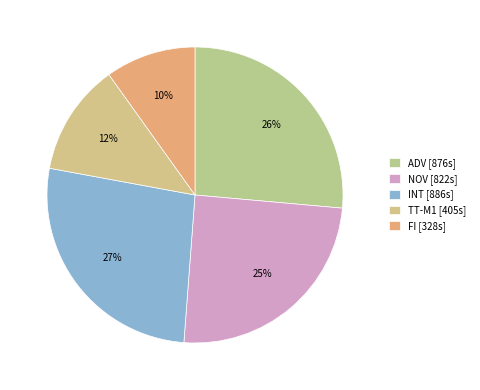

To the nearest percent, what is the difference between the TT-M1 and FI slice percentages?

2%